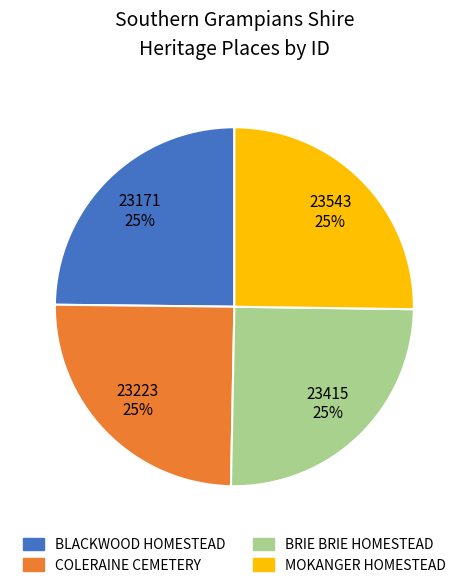

Is there a majority slice in this chart?

No